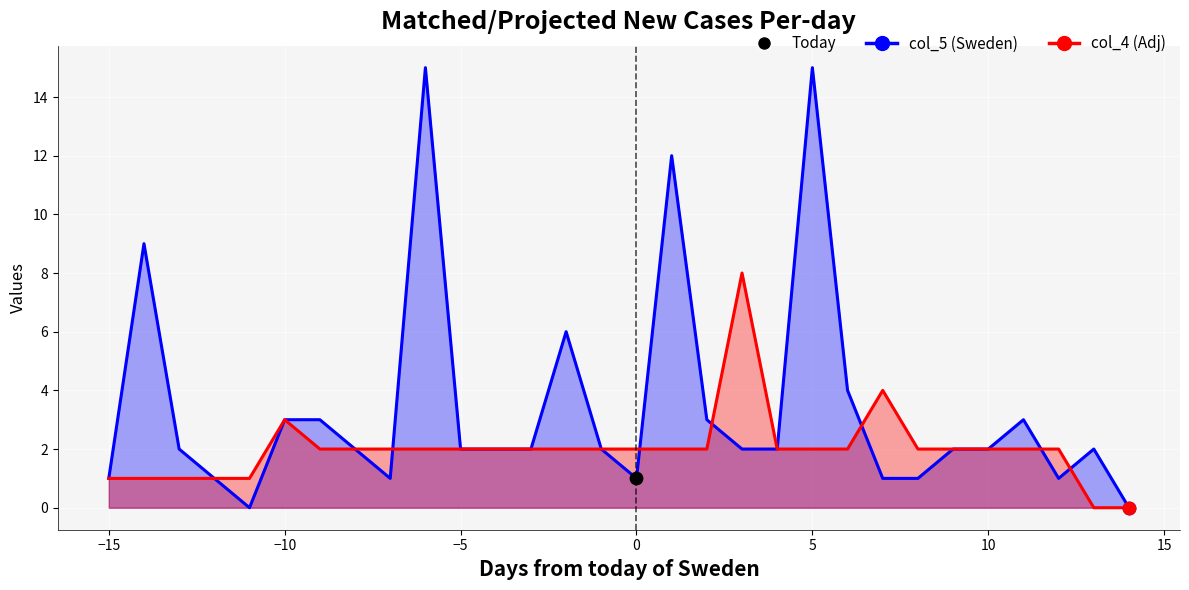

Which series contains the highest Y value?

col_5 line